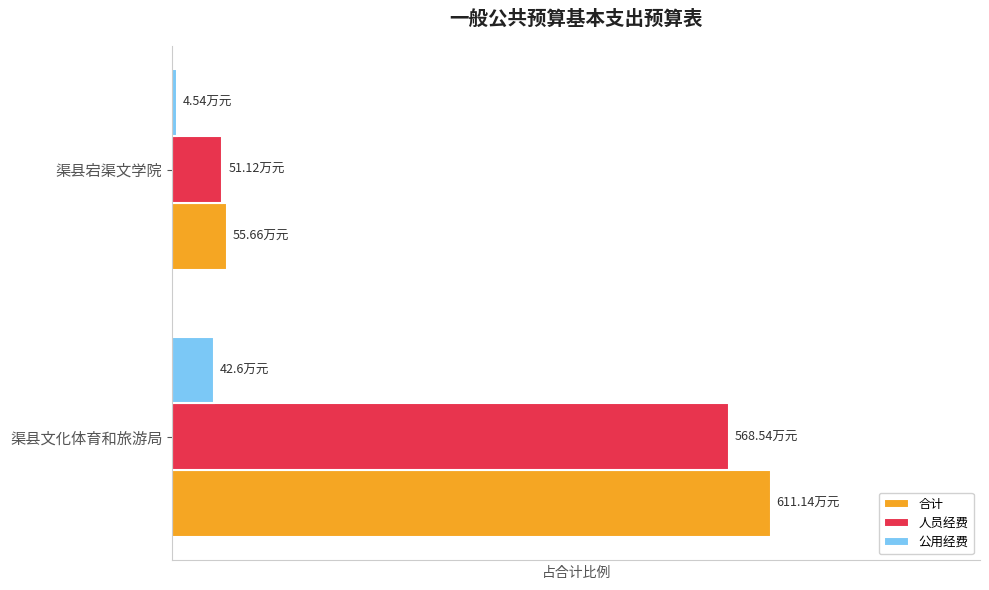

What are all the series names shown in the legend?

合计, 人员经费, 公用经费